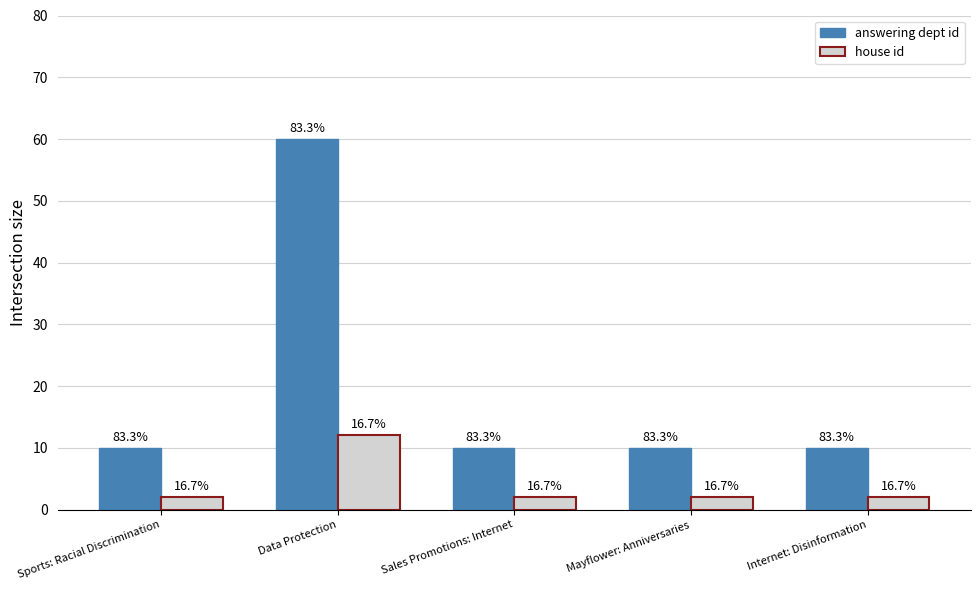

Reading left to right, list all the values displayed in this chart.

answering dept id: Sports: Racial Discrimination=10	Data Protection=60	Sales Promotions: Internet=10	Mayflower: Anniversaries=10	Internet: Disinformation=10
house id: Sports: Racial Discrimination=2	Data Protection=12	Sales Promotions: Internet=2	Mayflower: Anniversaries=2	Internet: Disinformation=2